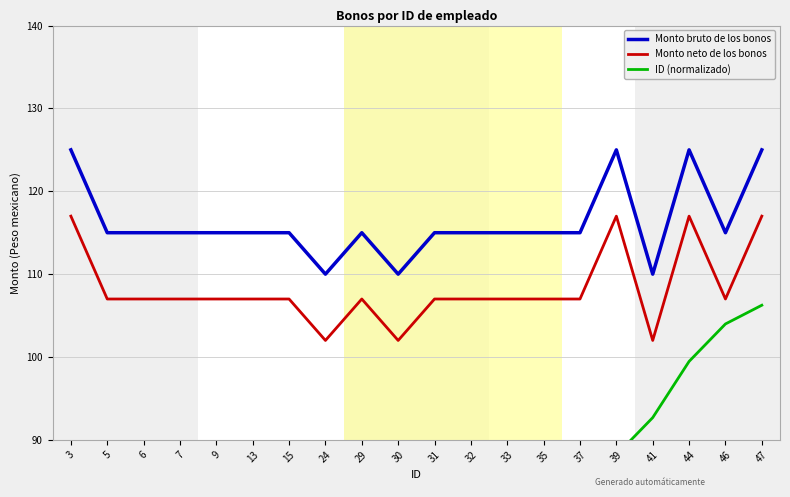

True or false: Monto neto de los bonos and ID (normalizado) intersect in this chart.

False